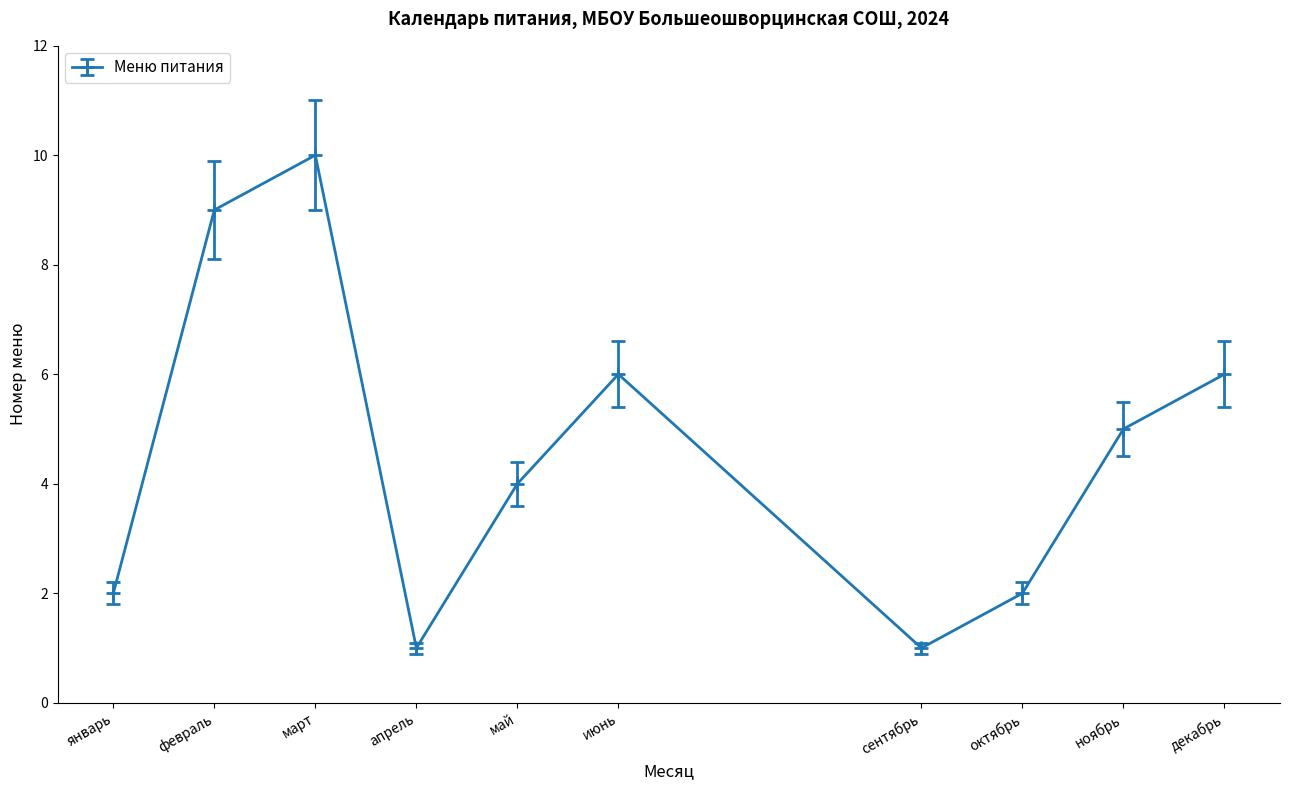

How many lines are shown in the chart?

1